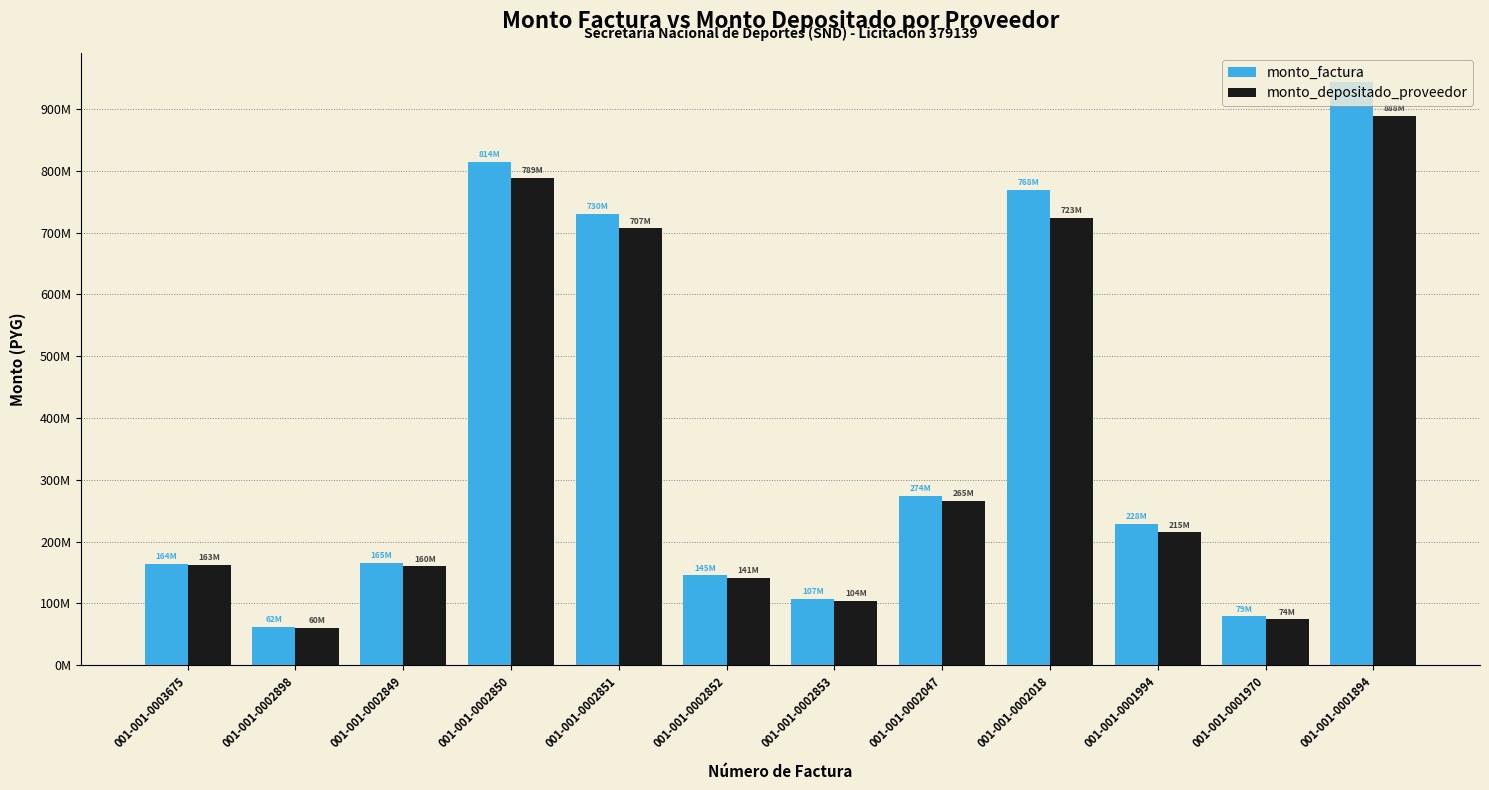

Are the bars grouped side by side (vs. stacked)?

Yes